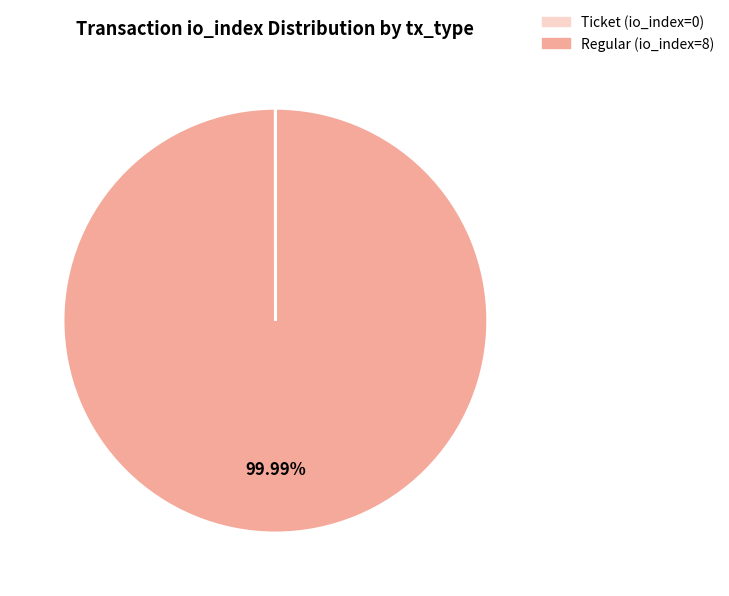

What is the largest slice in the pie chart?

Regular (io_index=8)